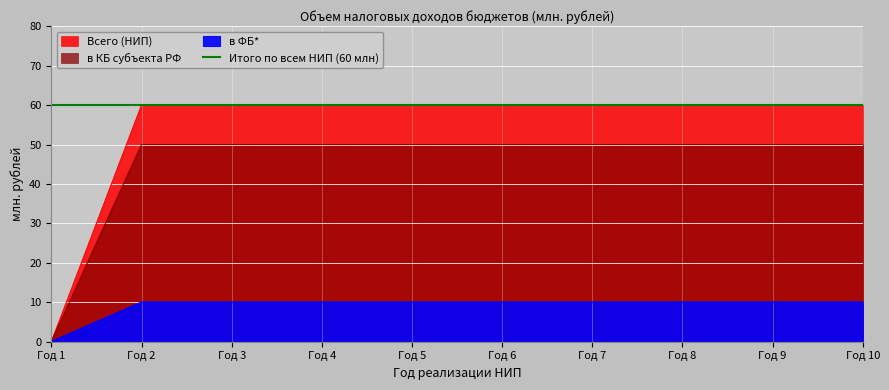

How many lines are shown in the chart?

3